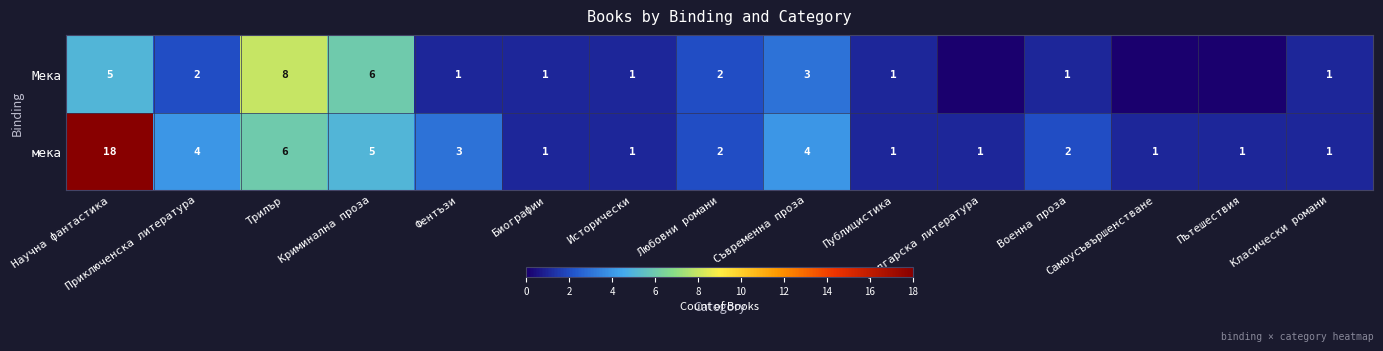

Rank the series at Приключенска литература from highest to lowest value.

мека, Мека